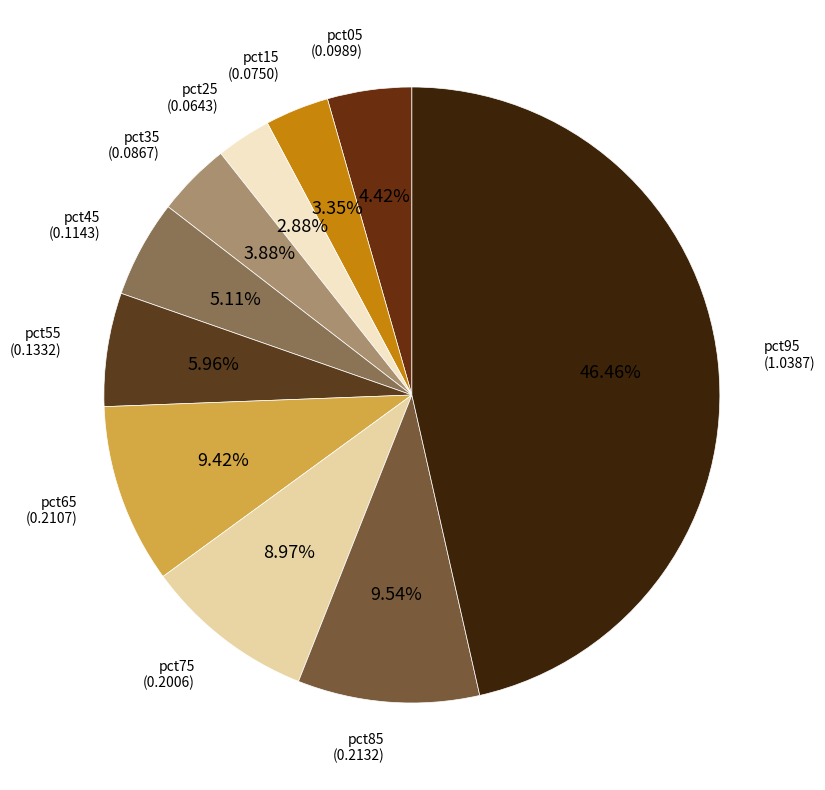

How many slices are in this pie chart?

10